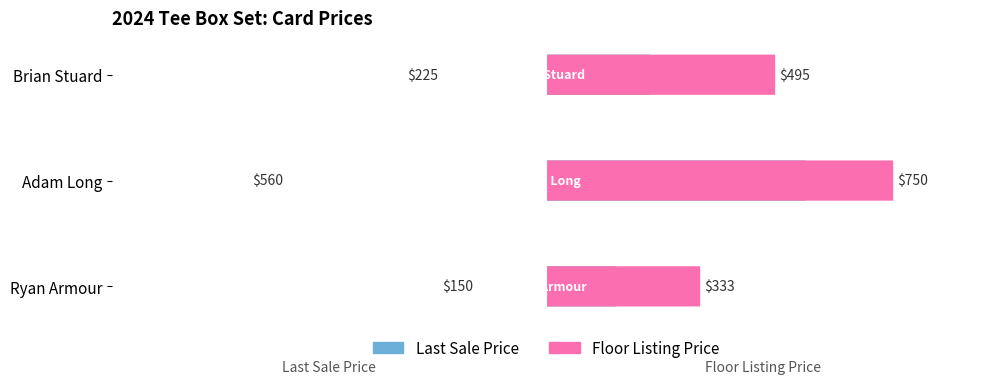

Reading right to left, list all the values displayed in this chart.

Last Sale Price: -225	-560	-150
Floor Listing Price: 495	750	333